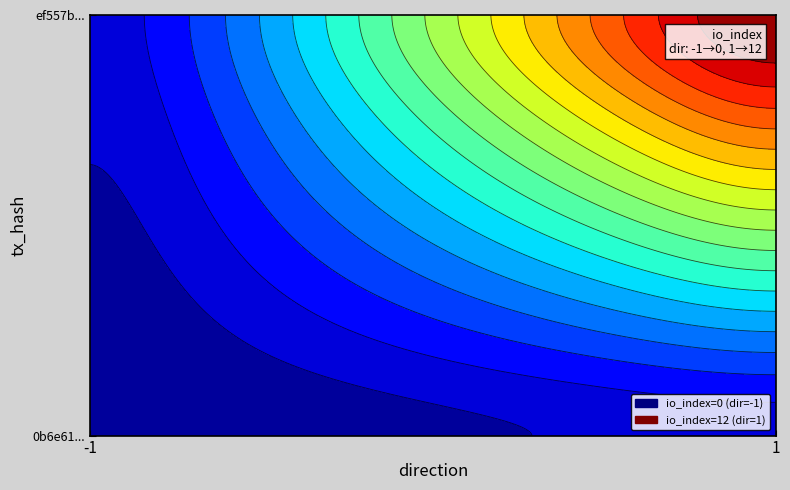

Reading left to right, what are all the values shown in this chart?

0b6e616736f51139b906dfaf078000e9da78fb9: -1	0
ef557bec6fb0c5fa146184338e47db699da4109: 1	12